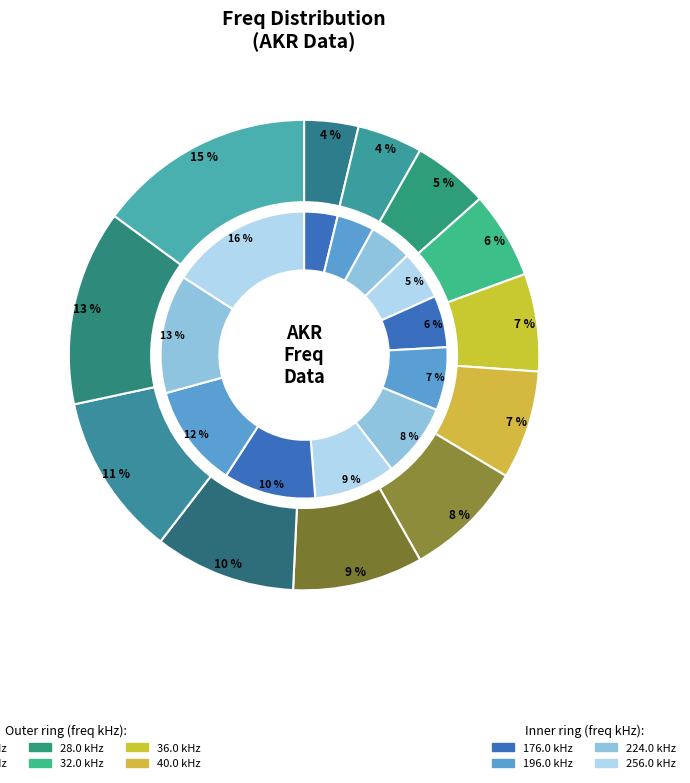

Does 48.0 account for over 50% of the chart?

No